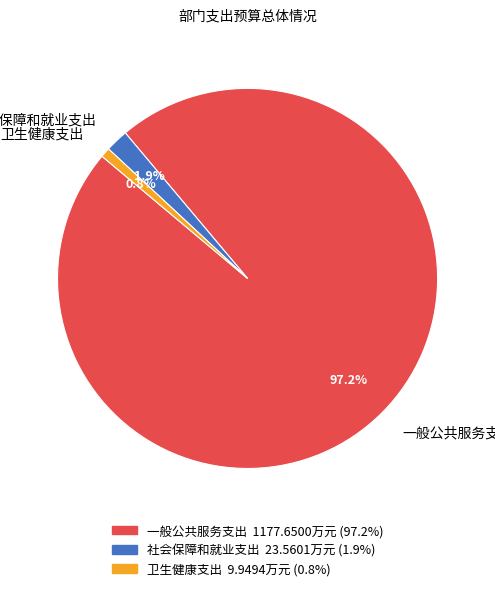

Which has a higher value, 卫生健康支出 or 社会保障和就业支出?

社会保障和就业支出